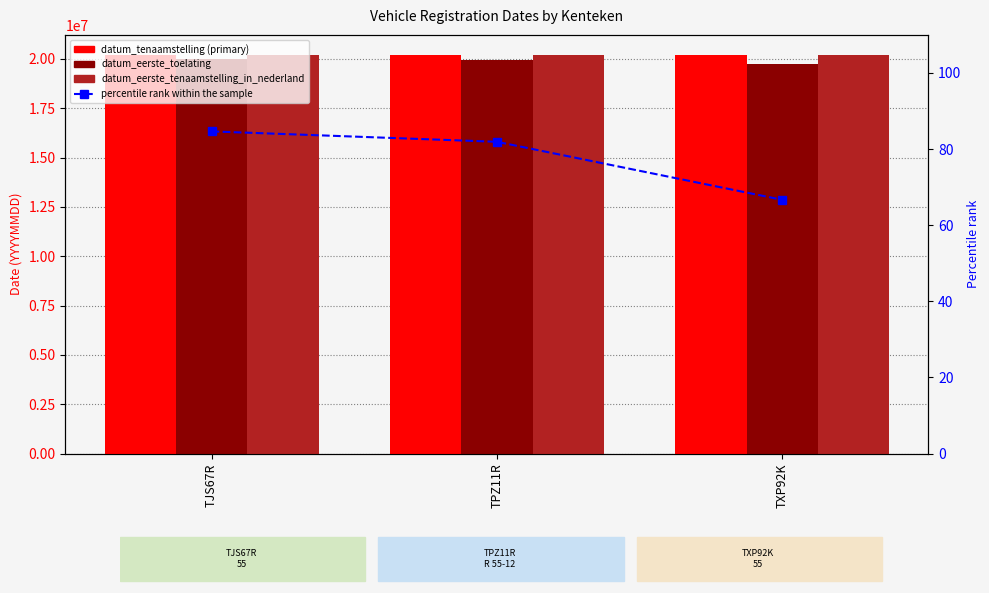

The value of percentile rank within the sample at TXP92K is 114.0. True or false?

False